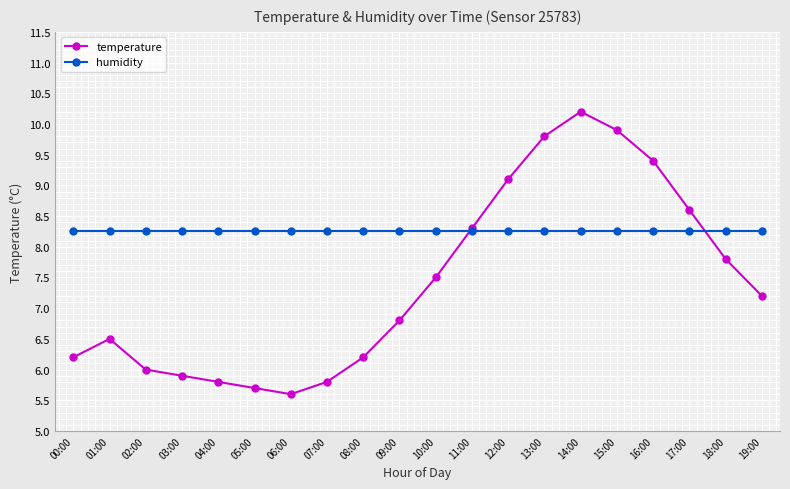

The value of humidity at 00:00 is 8.3. True or false?

True